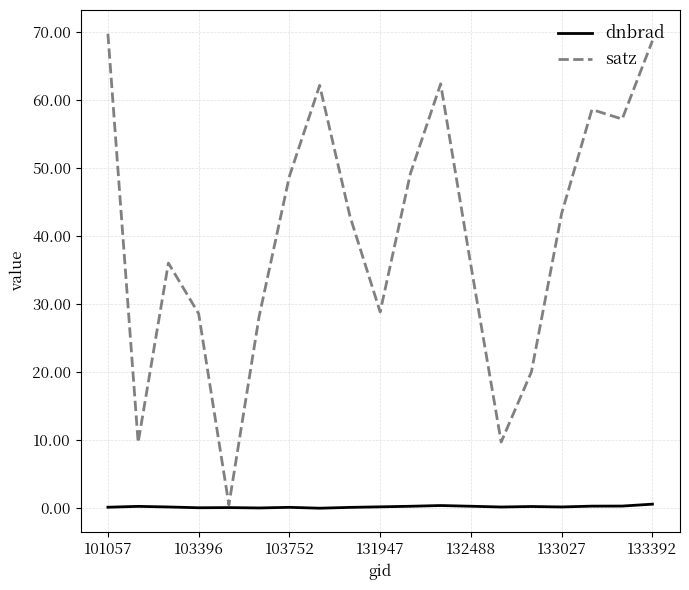

What is the greatest value displayed?

69.7